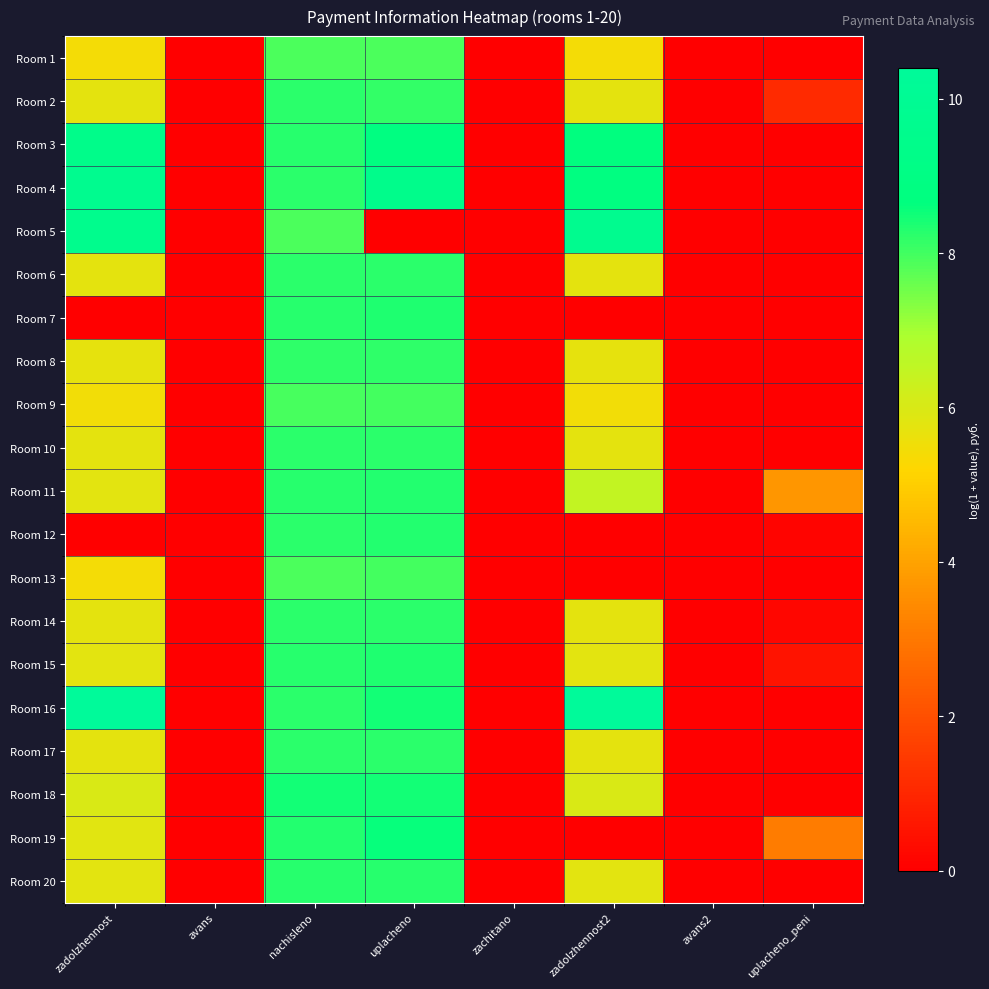

Which series has the largest total across all categories?

Room 16